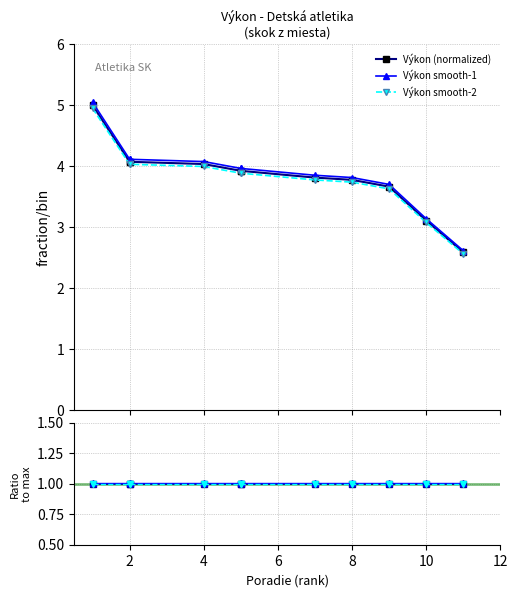

Which has a higher value, 2 or 8?

2